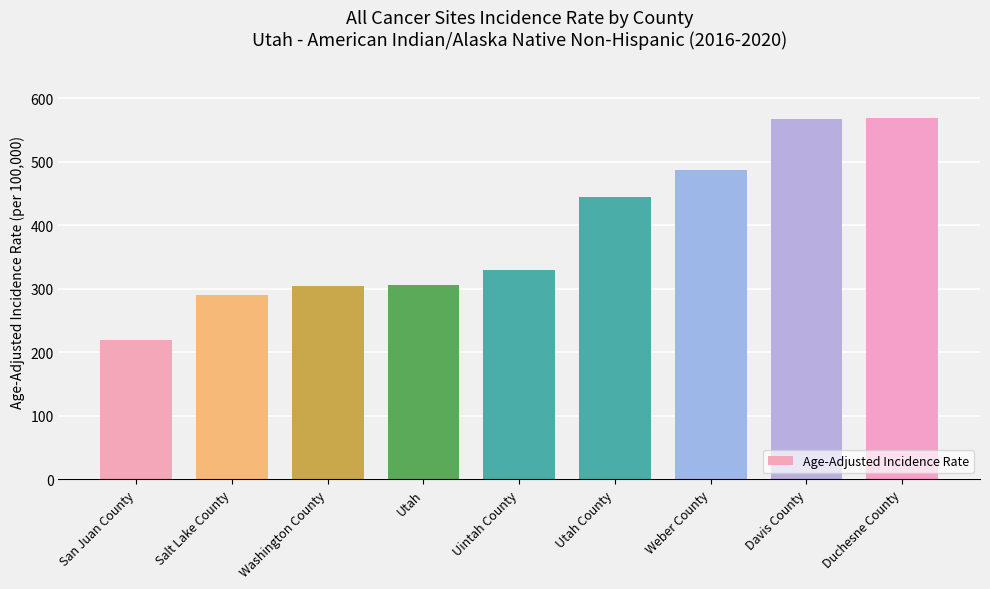

What is the difference between the second highest and minimum values?

349.0